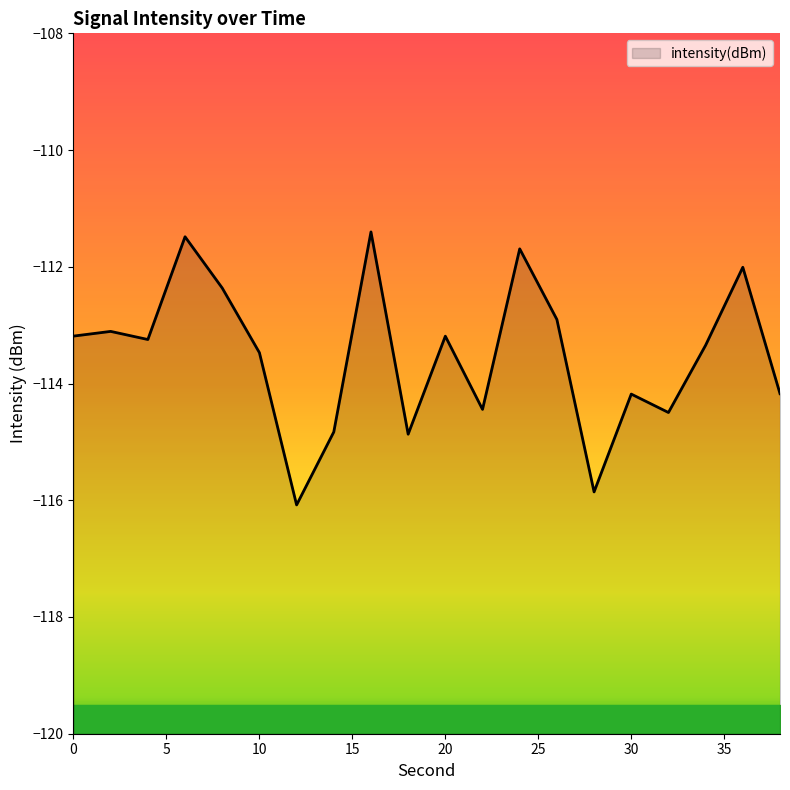

Reading right to left, what are all the values shown in this chart?

-114.2	-112.0	-113.3	-114.5	-114.2	-115.9	-112.9	-111.7	-114.4	-113.2	-114.9	-111.4	-114.8	-116.1	-113.5	-112.4	-111.5	-113.2	-113.1	-113.2